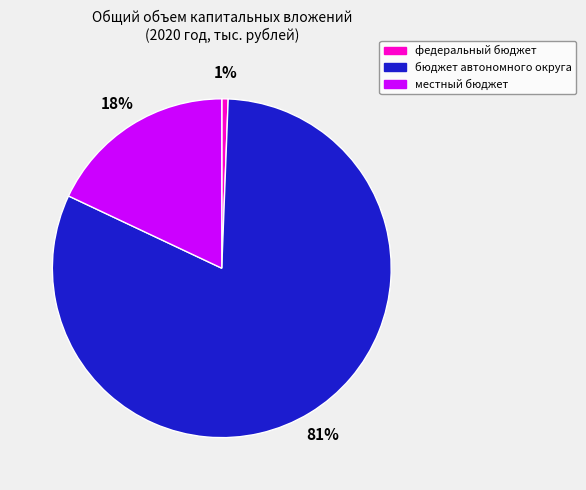

To the nearest percent, what is the average slice percentage?

33%